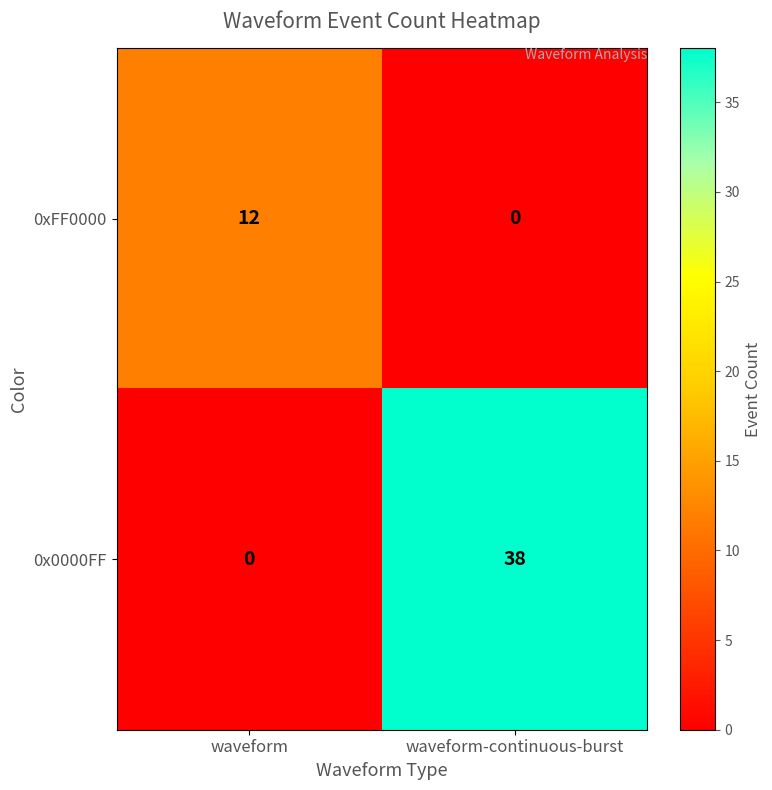

What is the spread (max minus min) of values at waveform-continuous-burst?

38